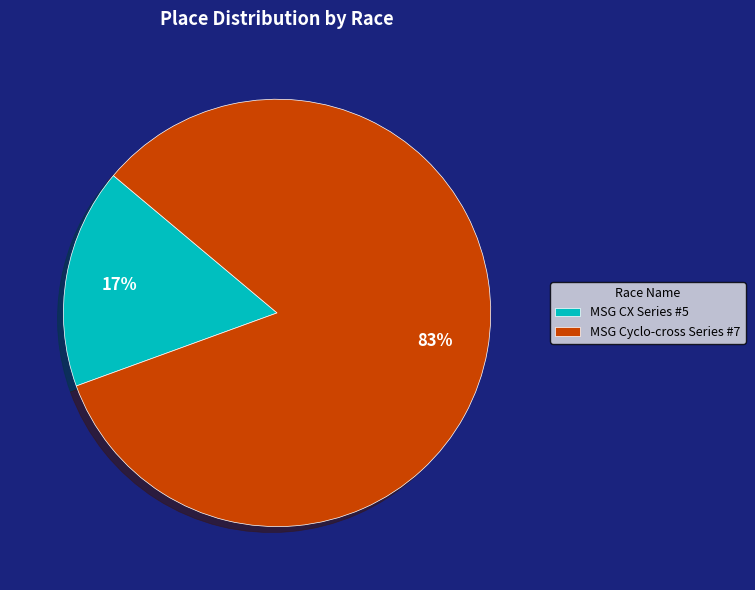

To the nearest percent, what is the average slice percentage?

50%